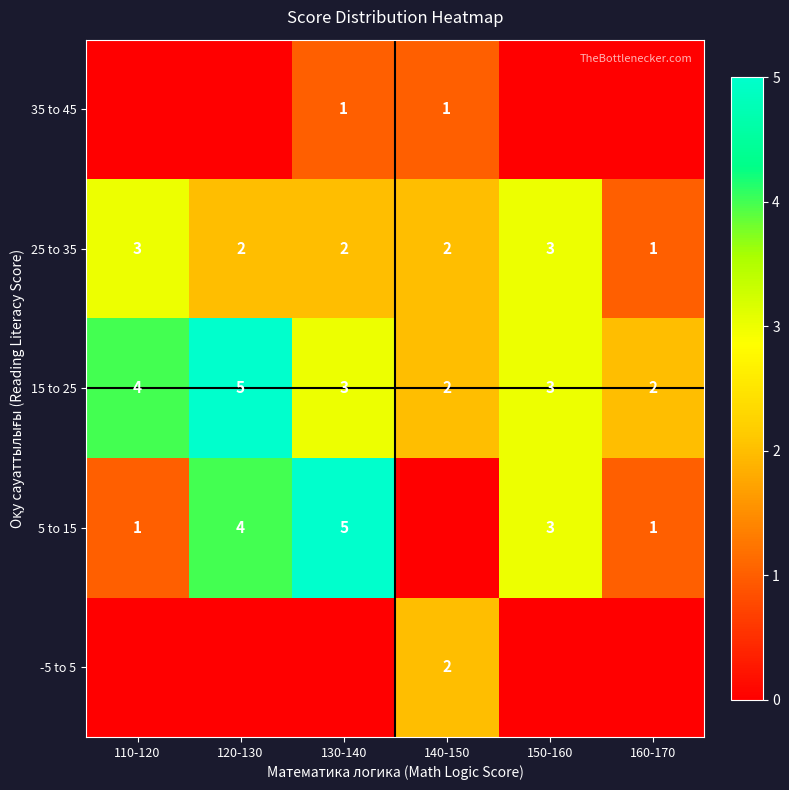

Count the number of data series in this chart.

5